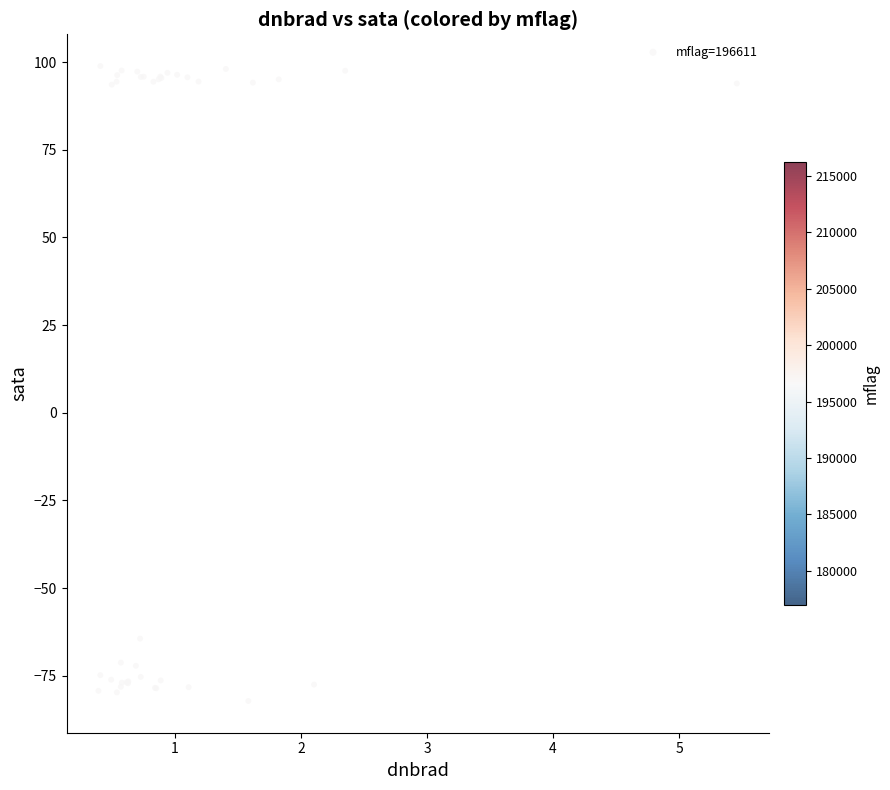

What Y value in the scatter plot is closest to 8?

-64.4